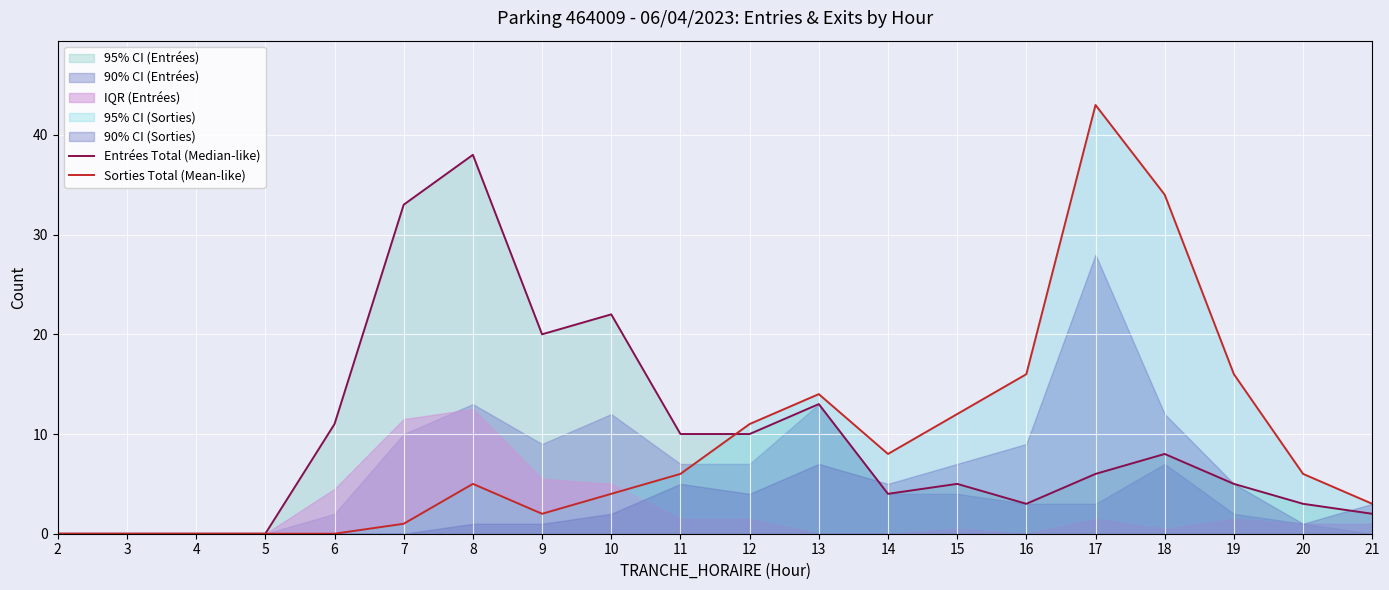

In Sorties Total (Mean-like), how many points are higher than both neighbors (excluding endpoints)?

3